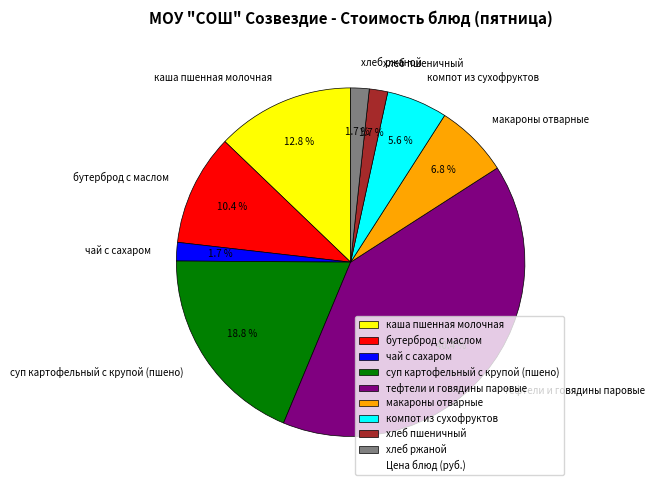

Is the sum of суп картофельный с крупой (пшено) and компот из сухофруктов greater than half?

No